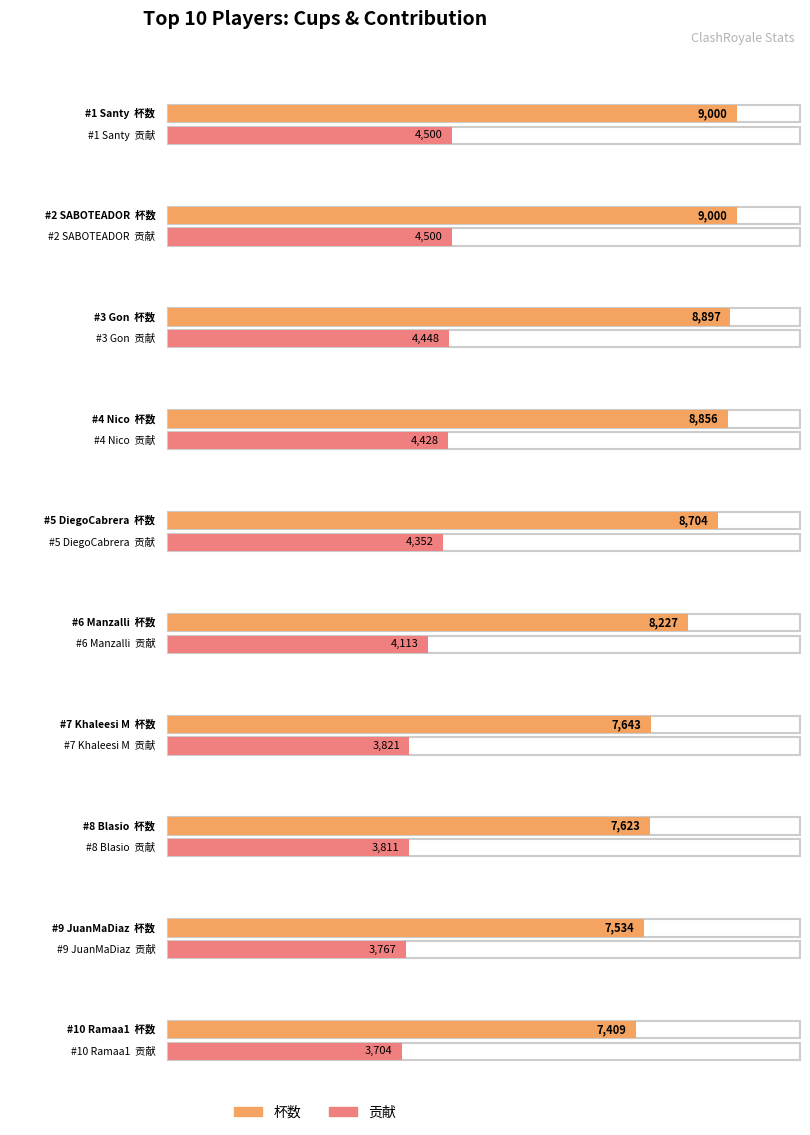

At which label does 杯数 reach its peak?

Santy